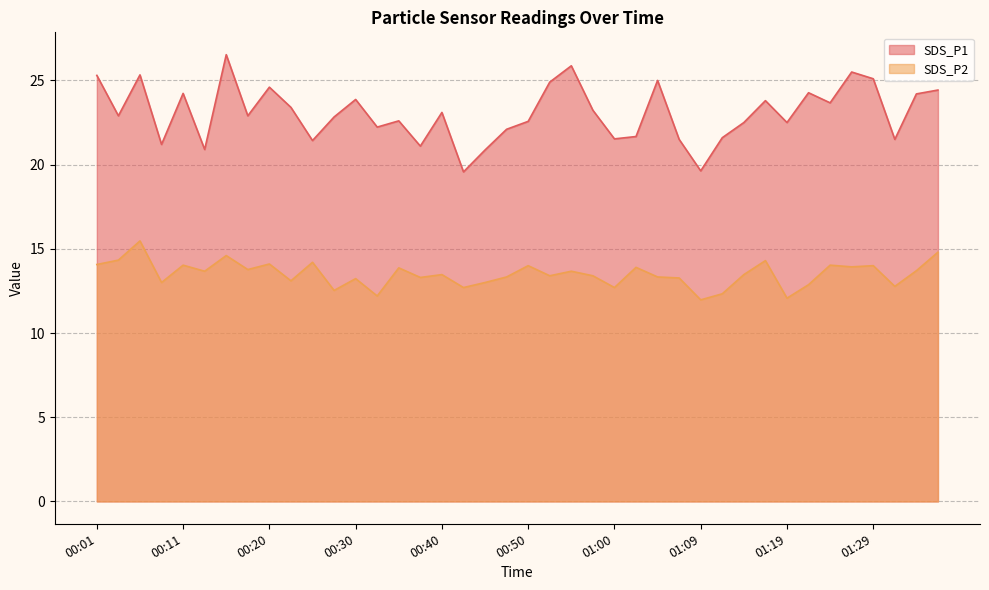

At which category does the chart reach its minimum across all series?

01:09